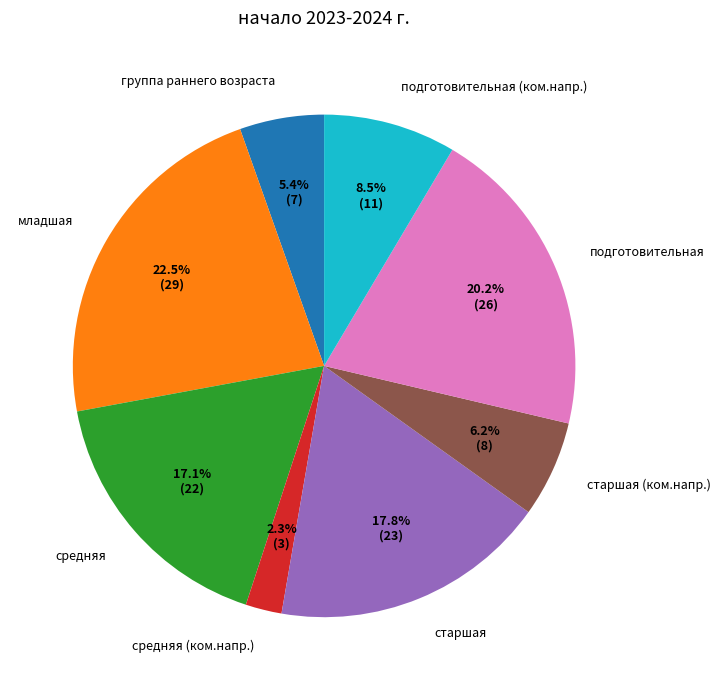

True or false: старшая (ком.напр.) accounts for 1% of the total.

False